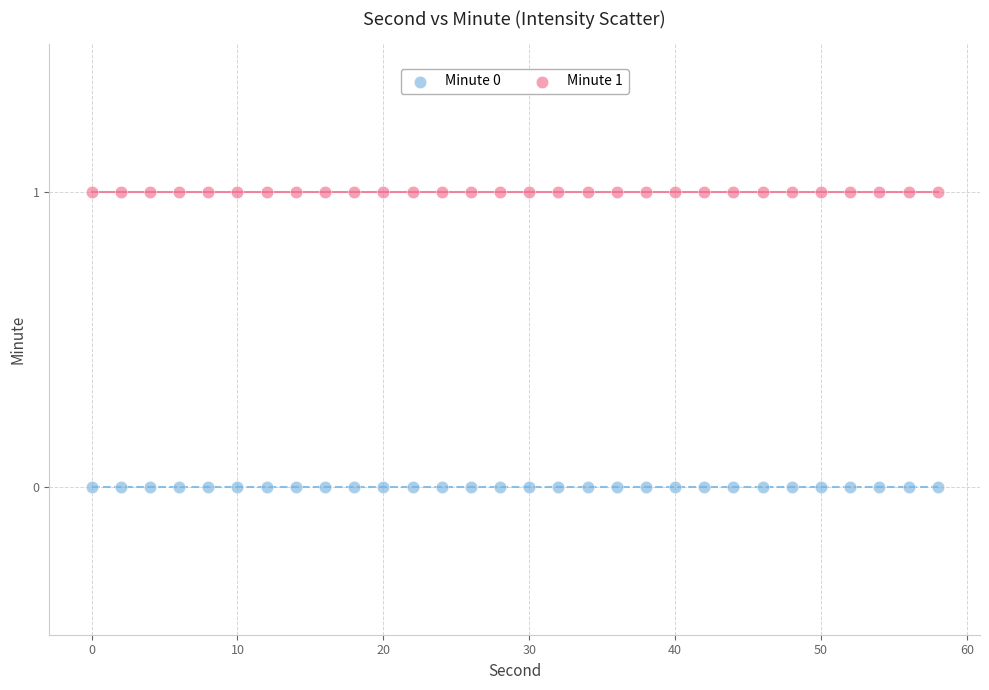

Which series reaches the maximum Y coordinate?

Minute 1